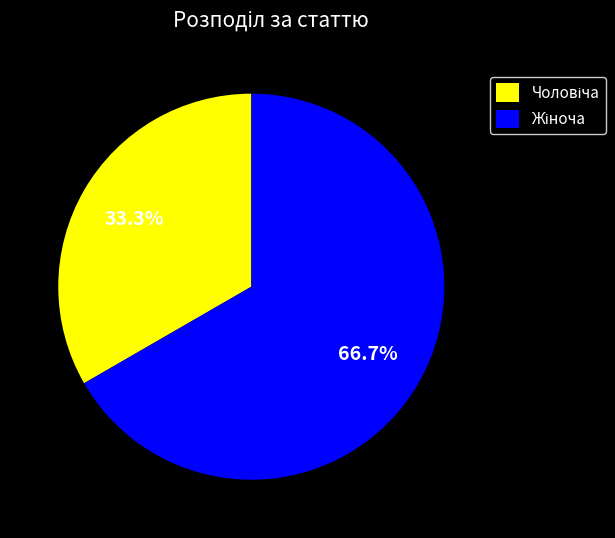

Does any single category account for the majority?

Yes